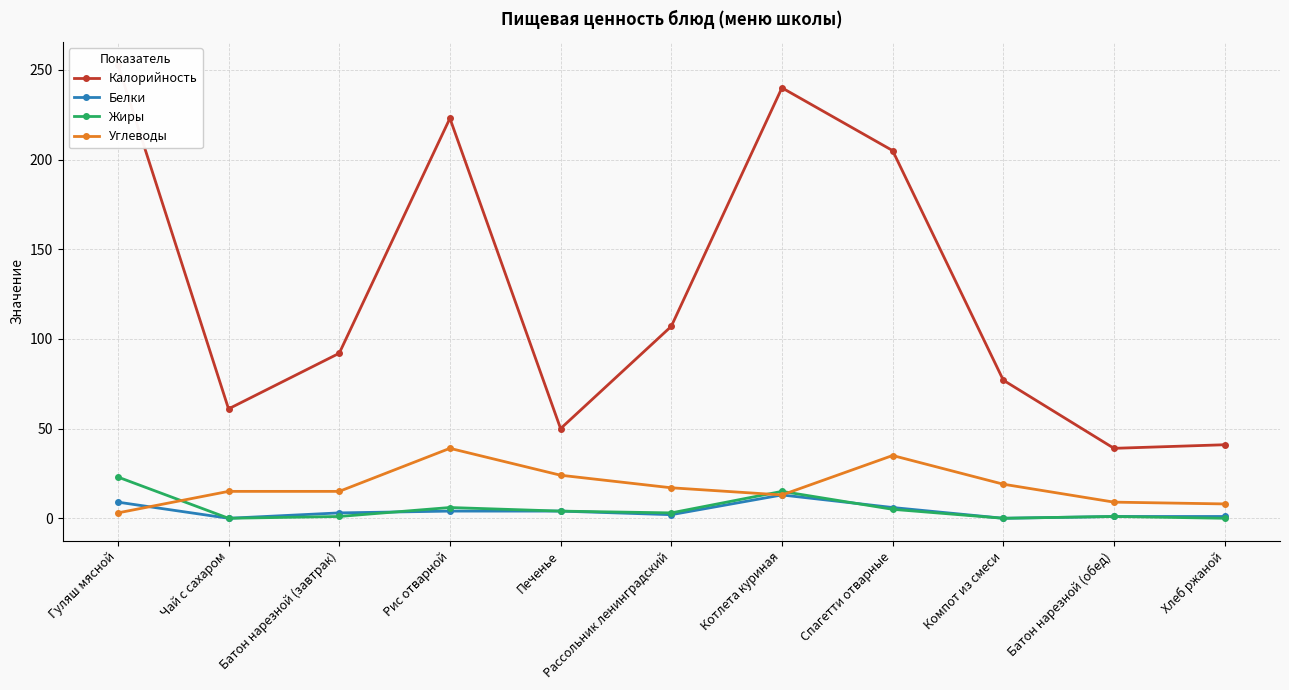

At which category does Углеводы reach its first local valley?

Котлета куриная